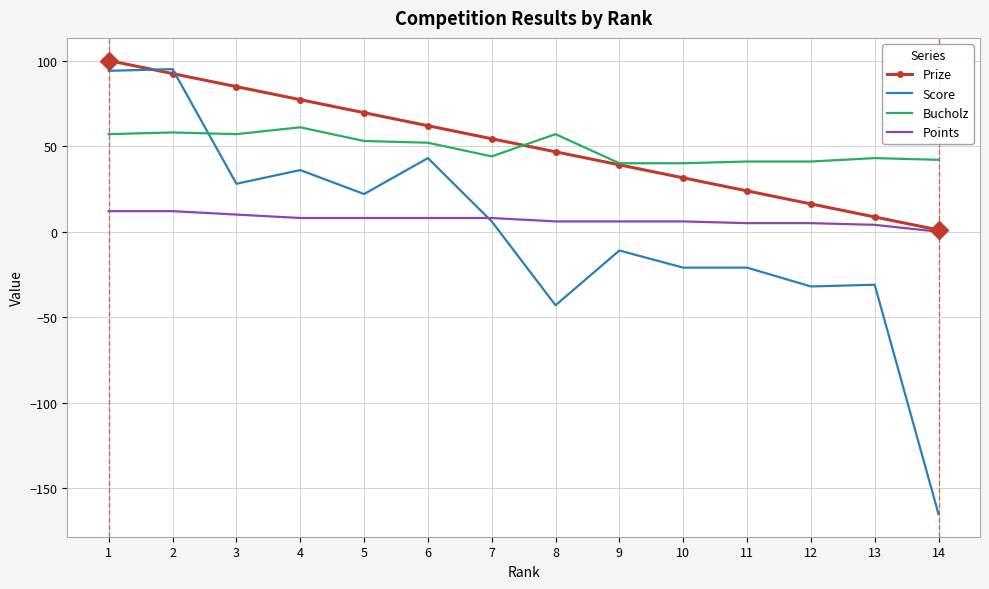

What is the difference between the maximum and minimum values in the Score series?

260.0